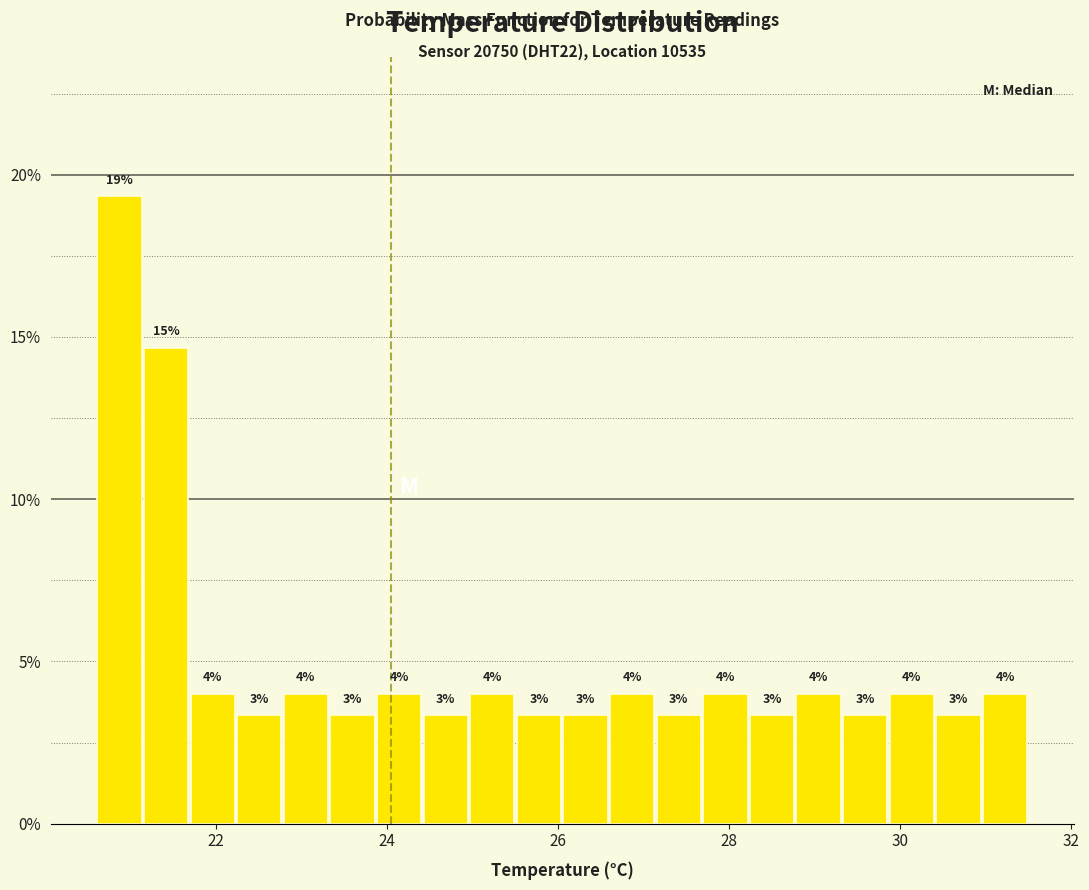

Around what value on the x-axis is the tallest bar? Give the approximate position of its centre, as read against the axis.

20.8